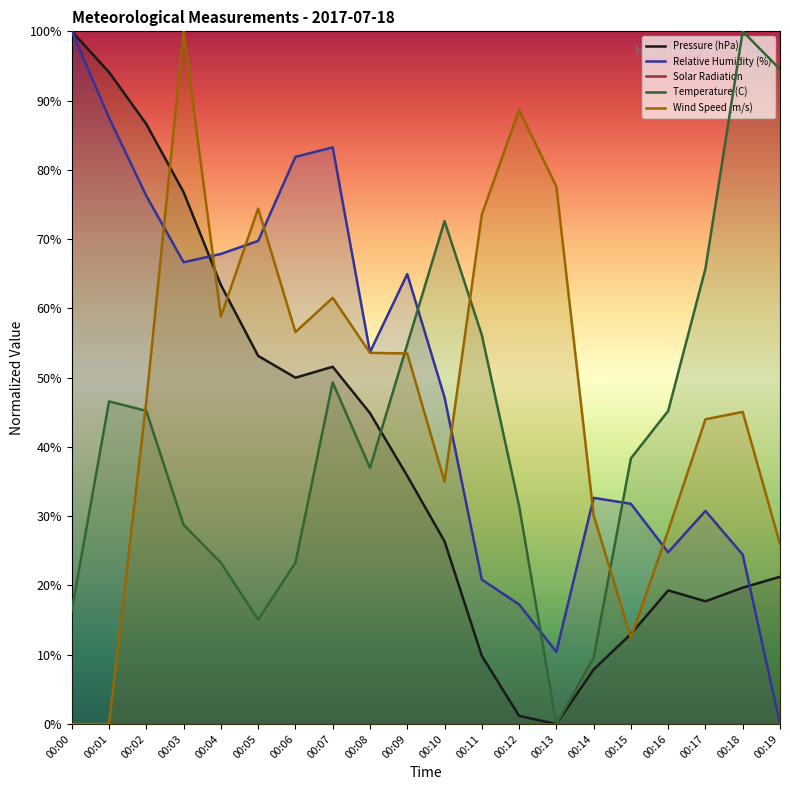

Which label corresponds to the largest value in the chart?

00:00